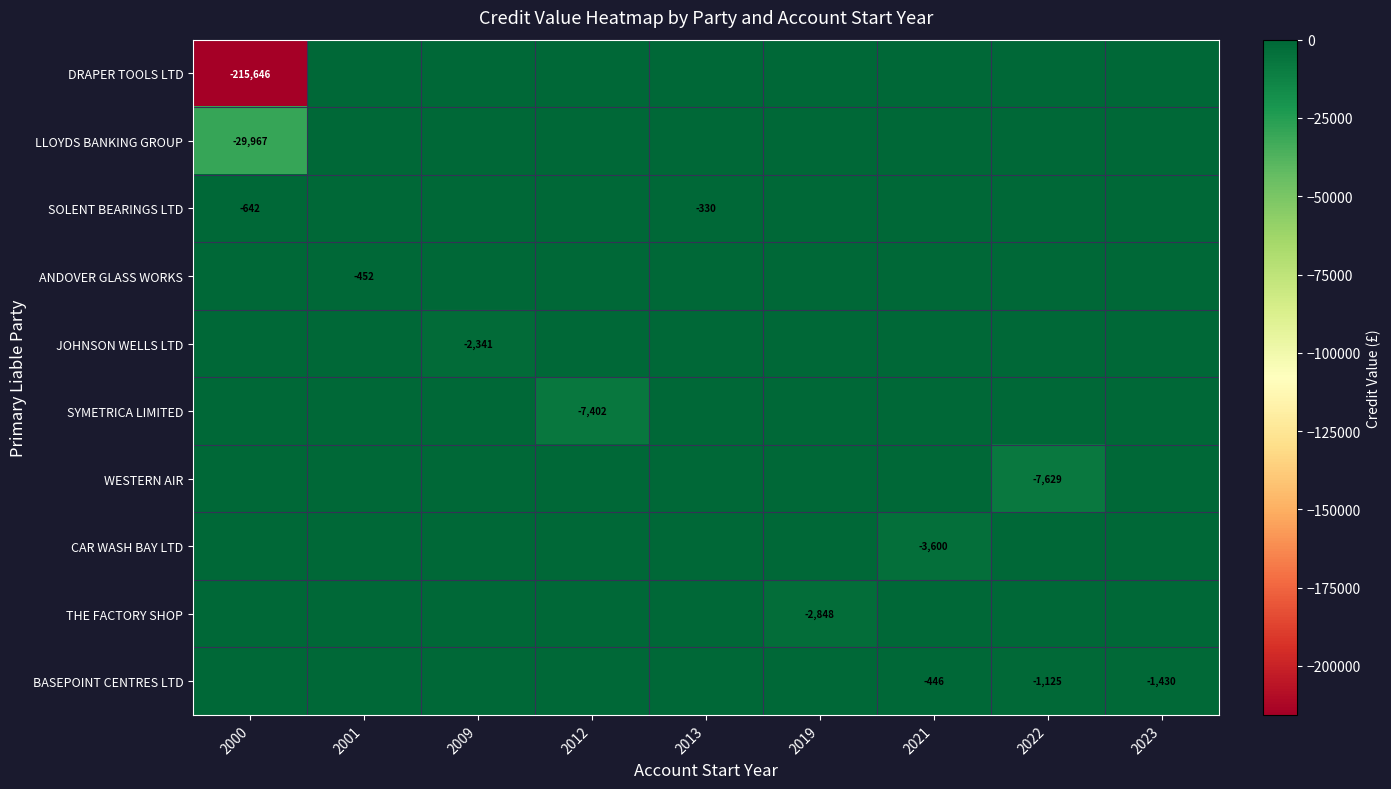

At how many categories does at least one series exceed -166049?

9